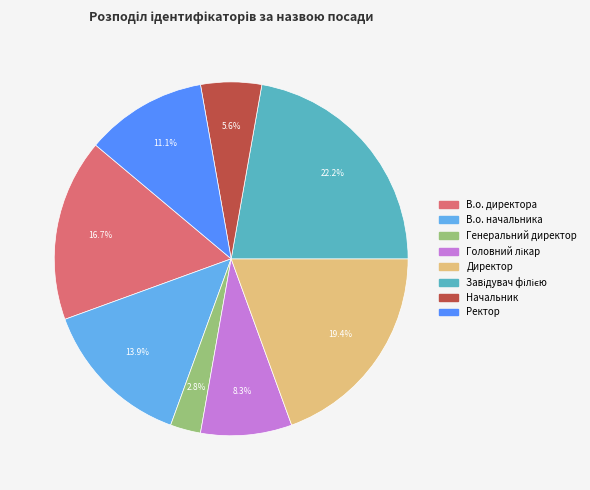

Does Ректор represent more than half of the total?

No